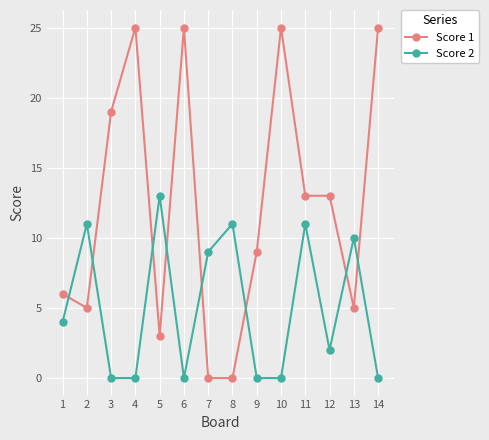

Which series has the largest total across all categories?

Score 1